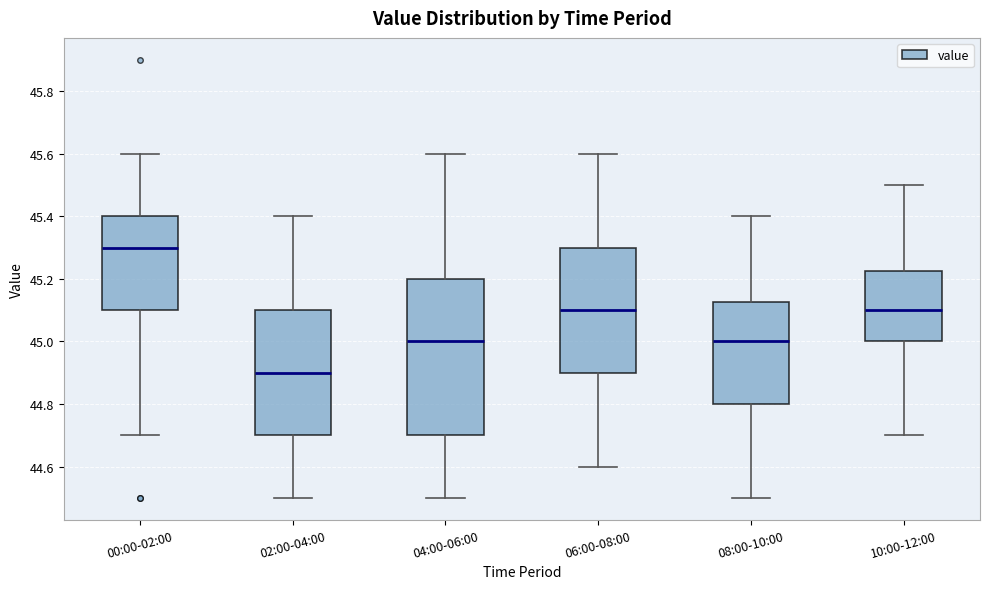

Comparing the boxes themselves (not the whiskers), which one is the tallest?

04:00-06:00